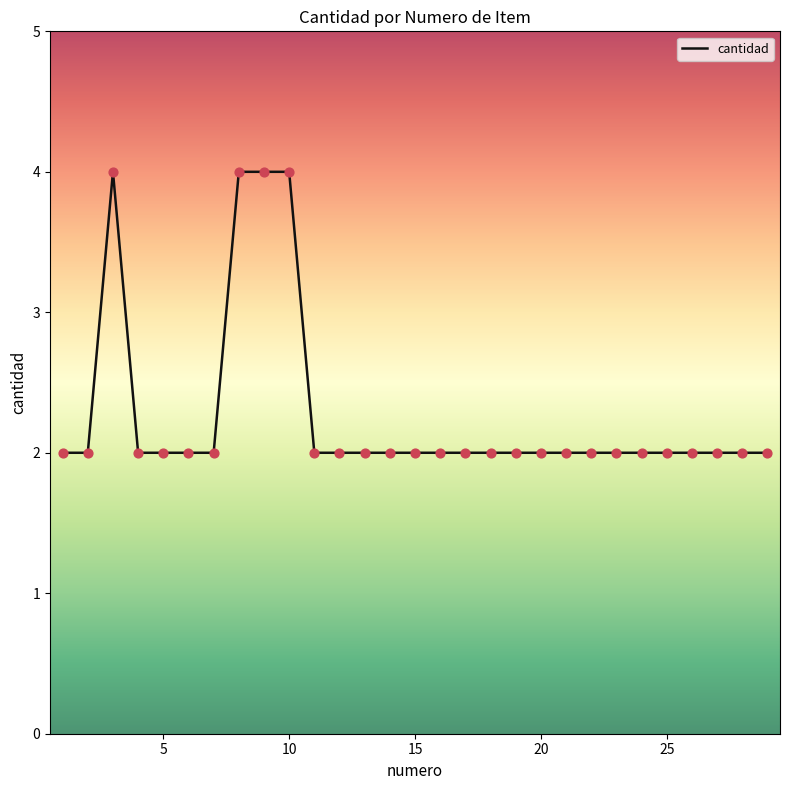

What is the maximum value shown in the chart?

4